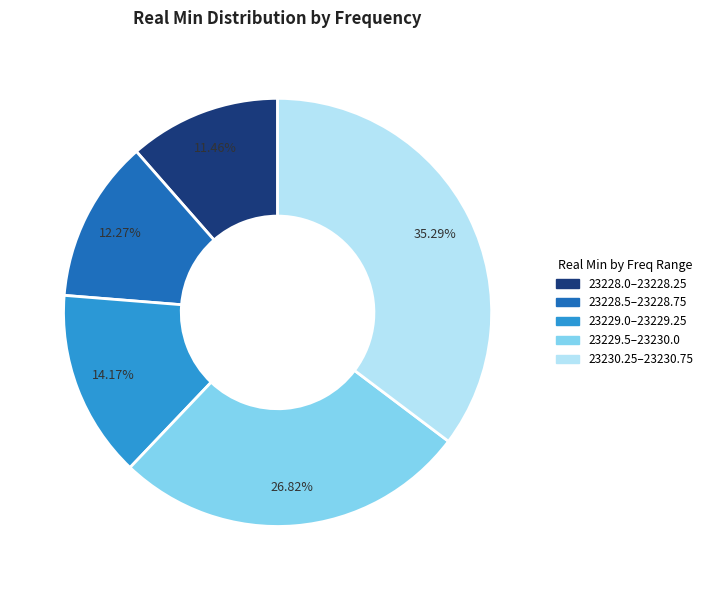

Is there a majority slice in this chart?

No